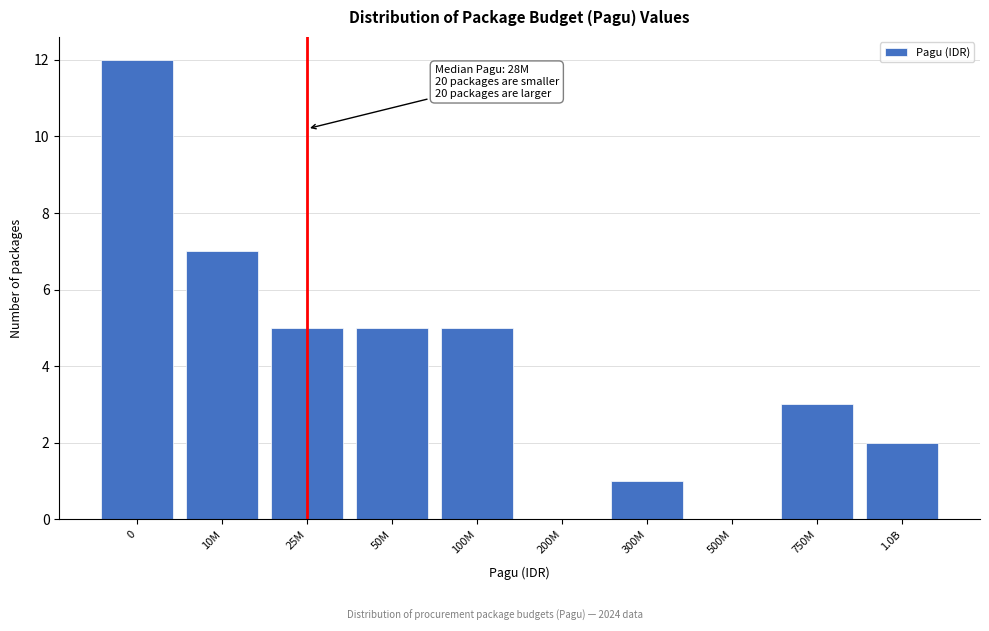

Reading right to left, transcribe all the data shown in this chart.

1.0B=2	750M=3	500M=0	300M=1	200M=0	100M=5	50M=5	25M=5	10M=7	0=12